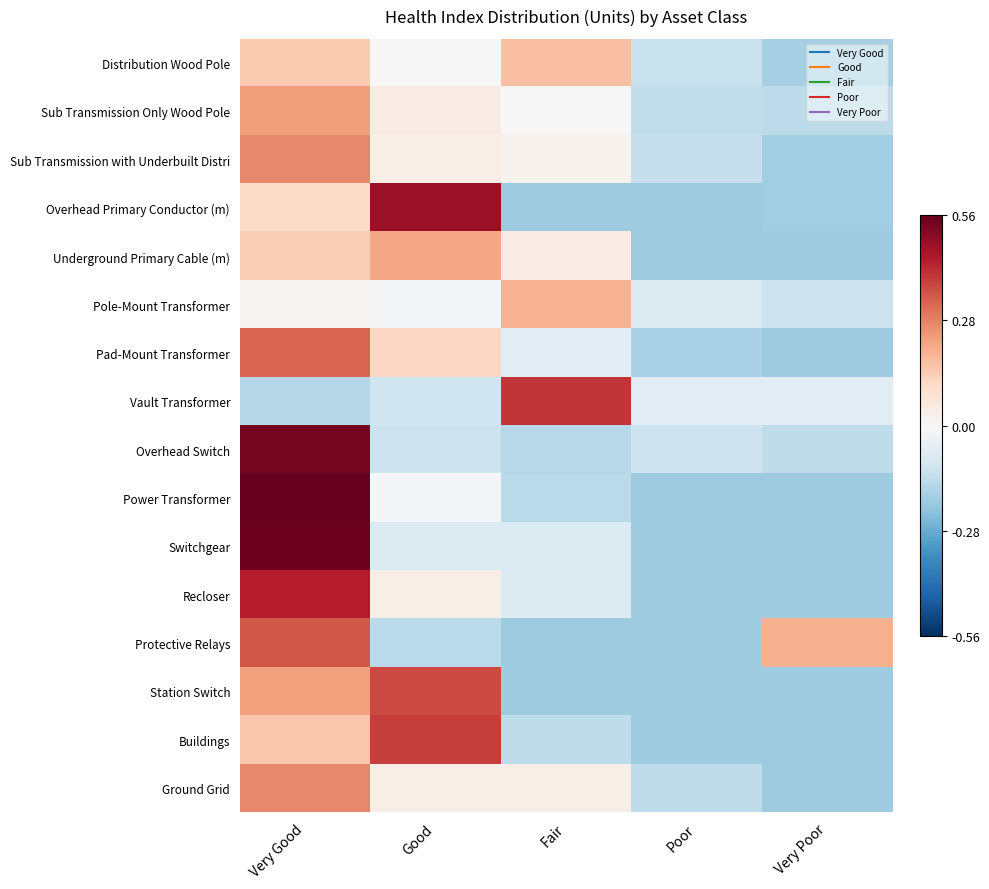

Reading right to left, transcribe all the data shown in this chart.

Distribution Wood Pole: Very Poor=-0.2	Poor=-0.1	Fair=0.2	Good=-0.0	Very Good=0.1
Sub Transmission Only Wood Pole: Very Poor=-0.1	Poor=-0.1	Fair=0.0	Good=0.0	Very Good=0.2
Sub Transmission with Underbuilt Distri: Very Poor=-0.2	Poor=-0.1	Fair=0.0	Good=0.0	Very Good=0.3
Overhead Primary Conductor (m): Very Poor=-0.2	Poor=-0.2	Fair=-0.2	Good=0.5	Very Good=0.1
Underground Primary Cable (m): Very Poor=-0.2	Poor=-0.2	Fair=0.0	Good=0.2	Very Good=0.1
Pole-Mount Transformer: Very Poor=-0.1	Poor=-0.1	Fair=0.2	Good=-0.0	Very Good=0.0
Pad-Mount Transformer: Very Poor=-0.2	Poor=-0.2	Fair=-0.1	Good=0.1	Very Good=0.3
Vault Transformer: Very Poor=-0.1	Poor=-0.1	Fair=0.4	Good=-0.1	Very Good=-0.2
Overhead Switch: Very Poor=-0.1	Poor=-0.1	Fair=-0.2	Good=-0.1	Very Good=0.5
Power Transformer: Very Poor=-0.2	Poor=-0.2	Fair=-0.2	Good=-0.0	Very Good=0.6
Switchgear: Very Poor=-0.2	Poor=-0.2	Fair=-0.1	Good=-0.1	Very Good=0.6
Recloser: Very Poor=-0.2	Poor=-0.2	Fair=-0.1	Good=0.0	Very Good=0.4
Protective Relays: Very Poor=0.2	Poor=-0.2	Fair=-0.2	Good=-0.2	Very Good=0.4
Station Switch: Very Poor=-0.2	Poor=-0.2	Fair=-0.2	Good=0.4	Very Good=0.2
Buildings: Very Poor=-0.2	Poor=-0.2	Fair=-0.1	Good=0.4	Very Good=0.2
Ground Grid: Very Poor=-0.2	Poor=-0.1	Fair=0.0	Good=0.0	Very Good=0.3